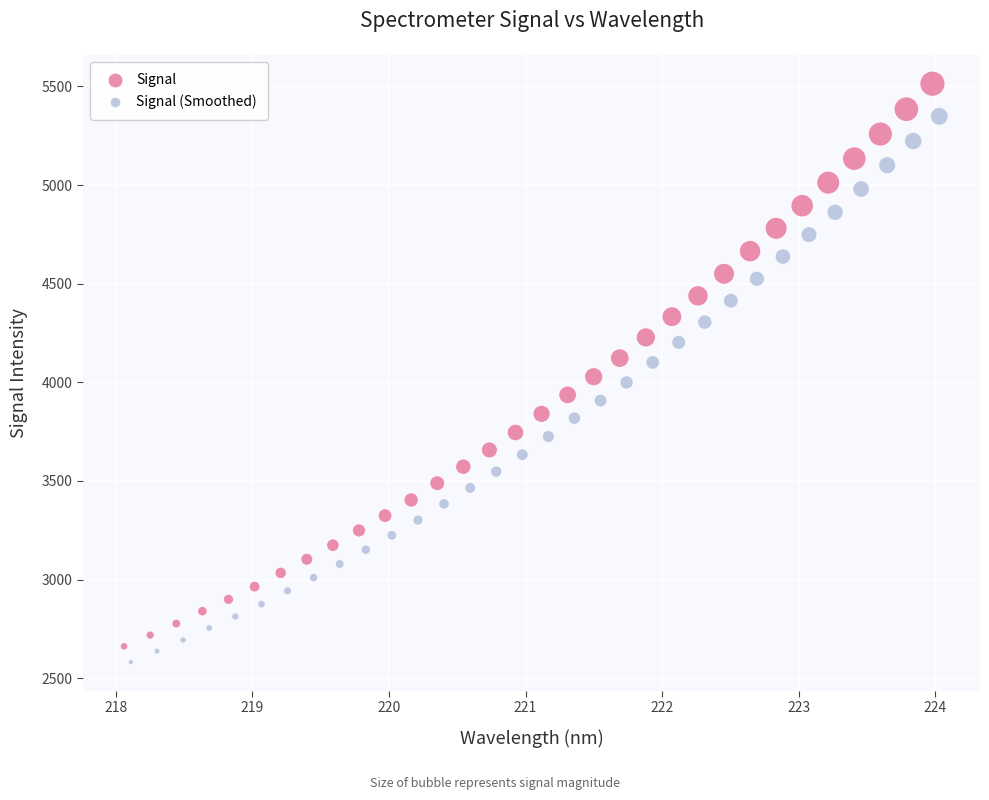

Which series contains the lowest Y value?

Signal (Smoothed)